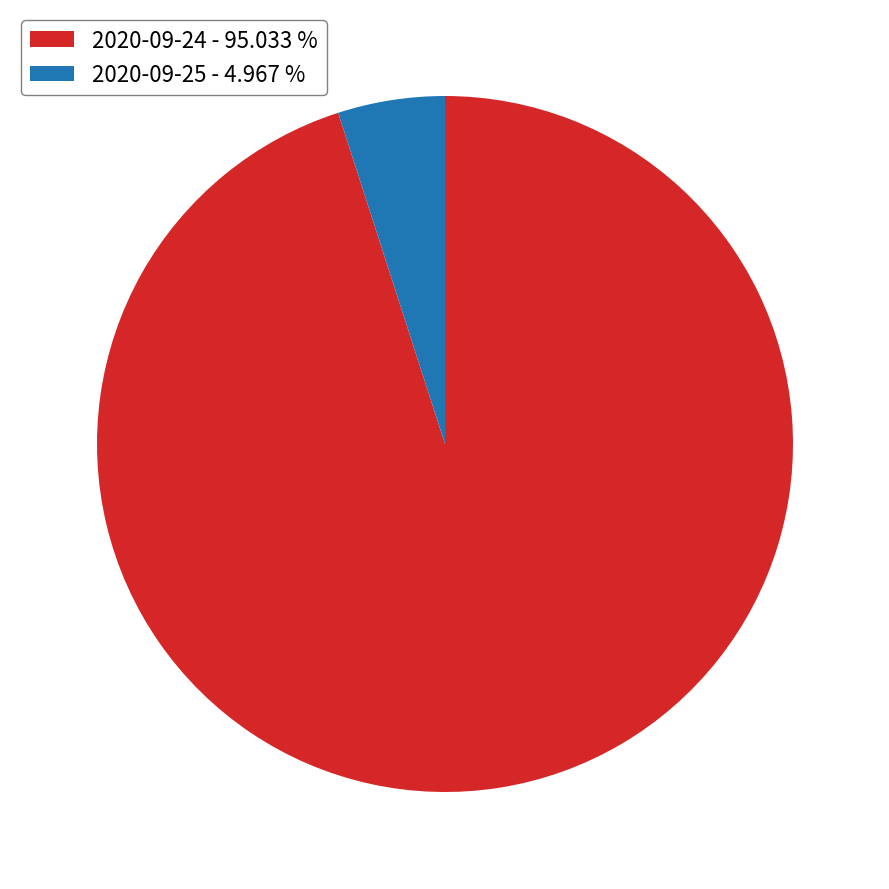

Is it true that 2020-09-24 is 95% of the pie?

True